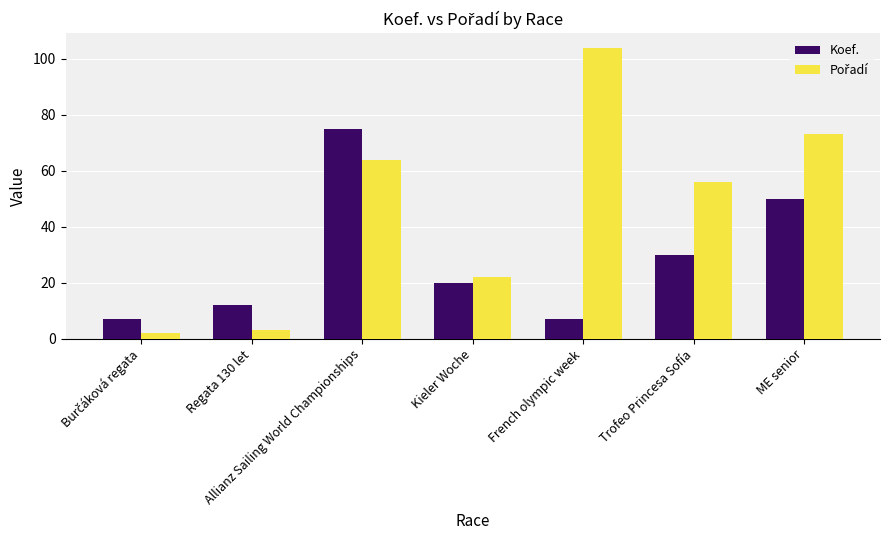

What is the greatest value displayed?

104